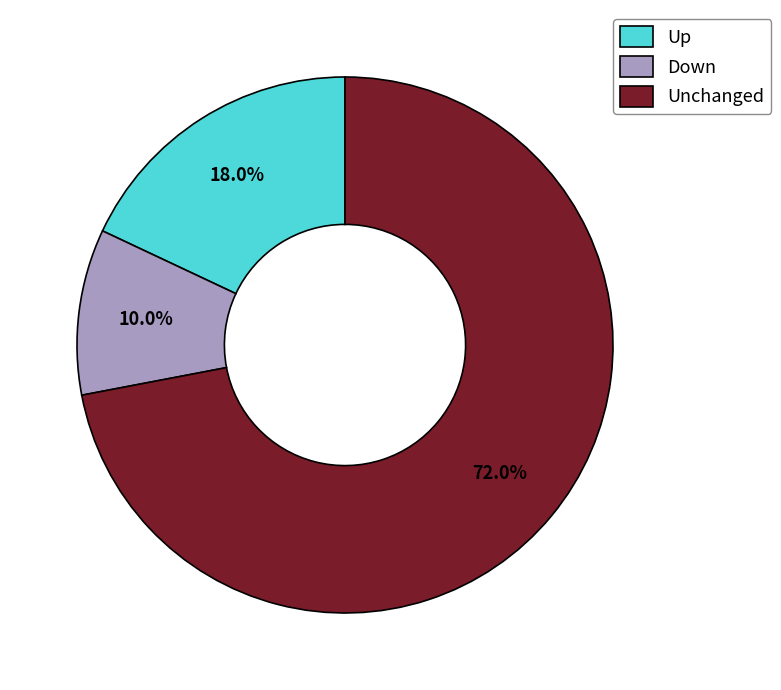

Rank the categories by value from lowest to highest.

Down, Up, Unchanged